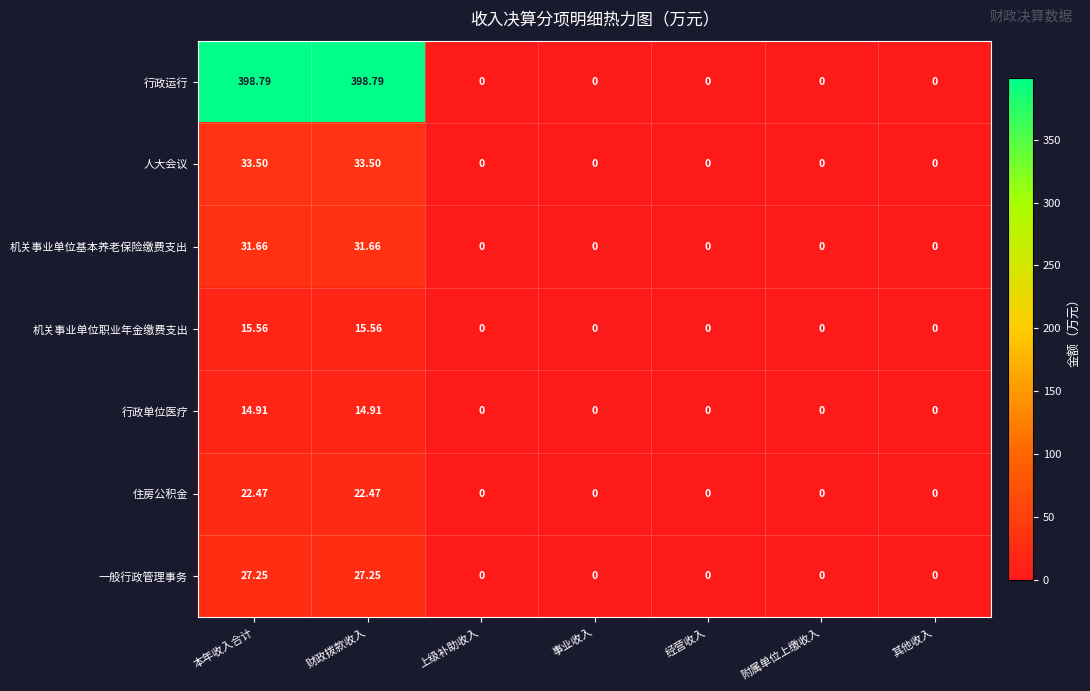

List the series in order of their peak value, lowest first.

行政单位医疗, 机关事业单位职业年金缴费支出, 住房公积金, 一般行政管理事务, 机关事业单位基本养老保险缴费支出, 人大会议, 行政运行